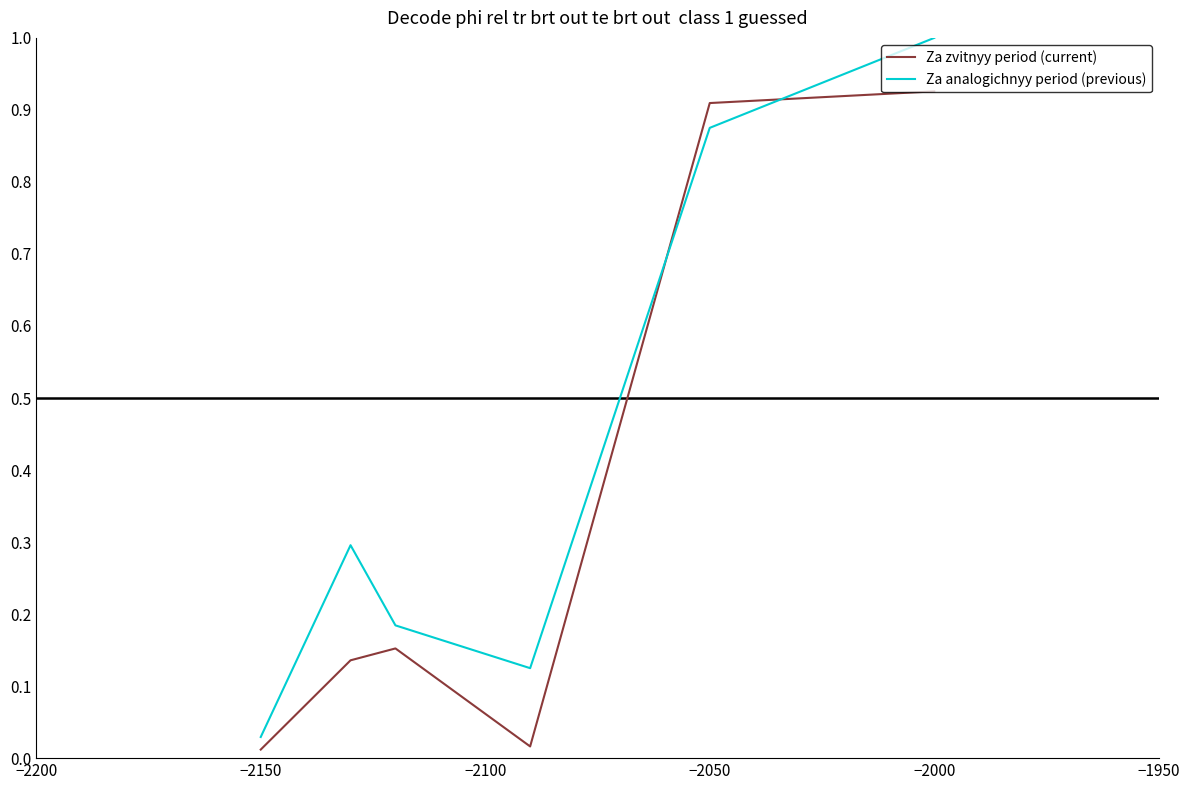

Rank the series by their maximum value, from lowest to highest.

Za zvitnyy period (current), Za analogichnyy period (previous)